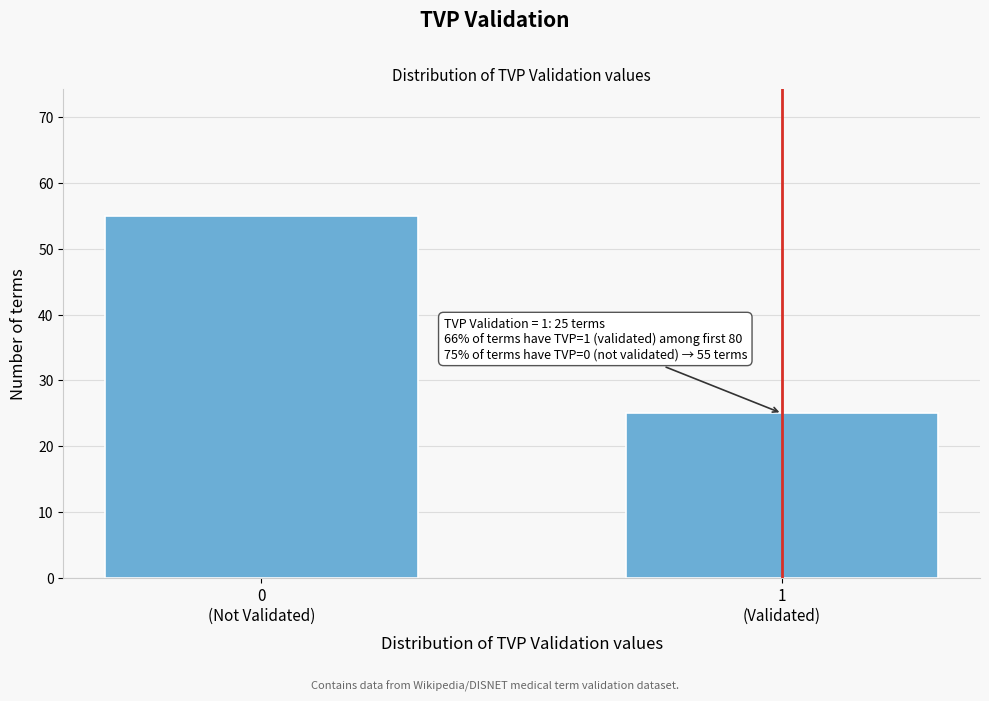

Reading right to left, list all the values displayed in this chart.

25	55